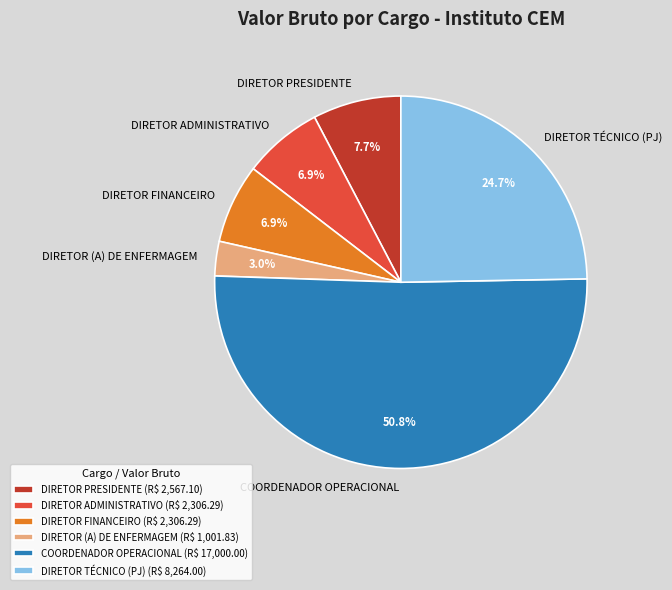

True or false: COORDENADOR OPERACIONAL accounts for 51% of the total.

True